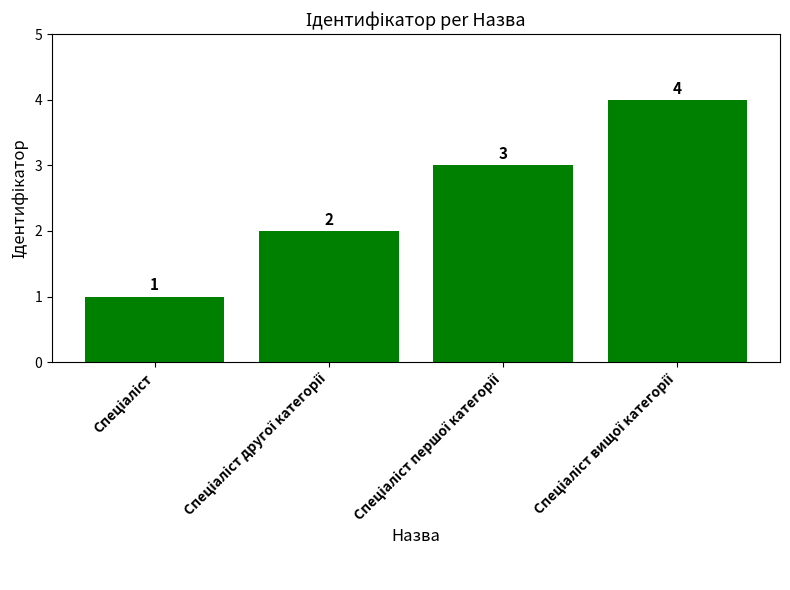

What is the sum of all values?

10